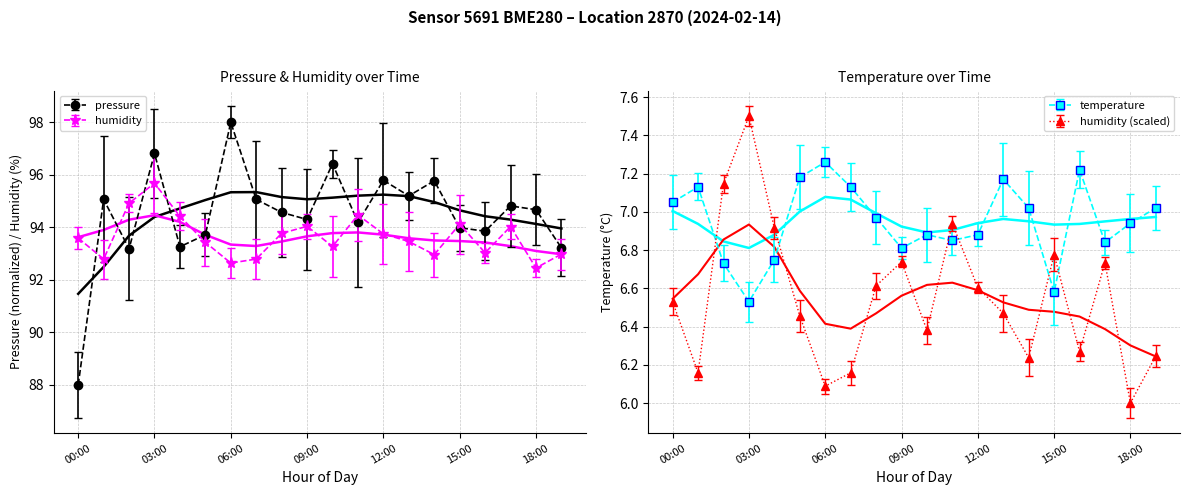

The pressure series shows 157.3 at 07:00. True or false?

False